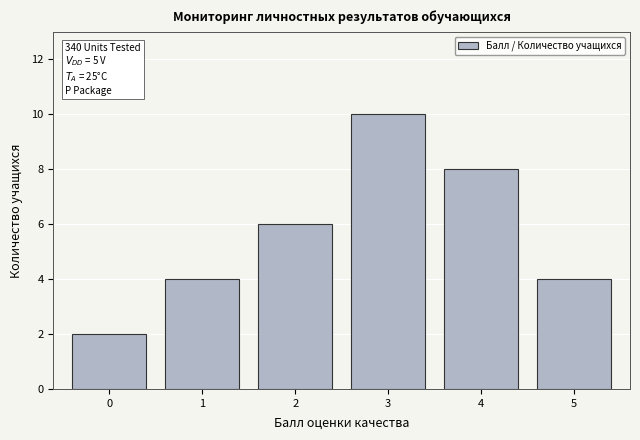

Reading left to right, list all the values displayed in this chart.

0=2	1=4	2=6	3=10	4=8	5=4